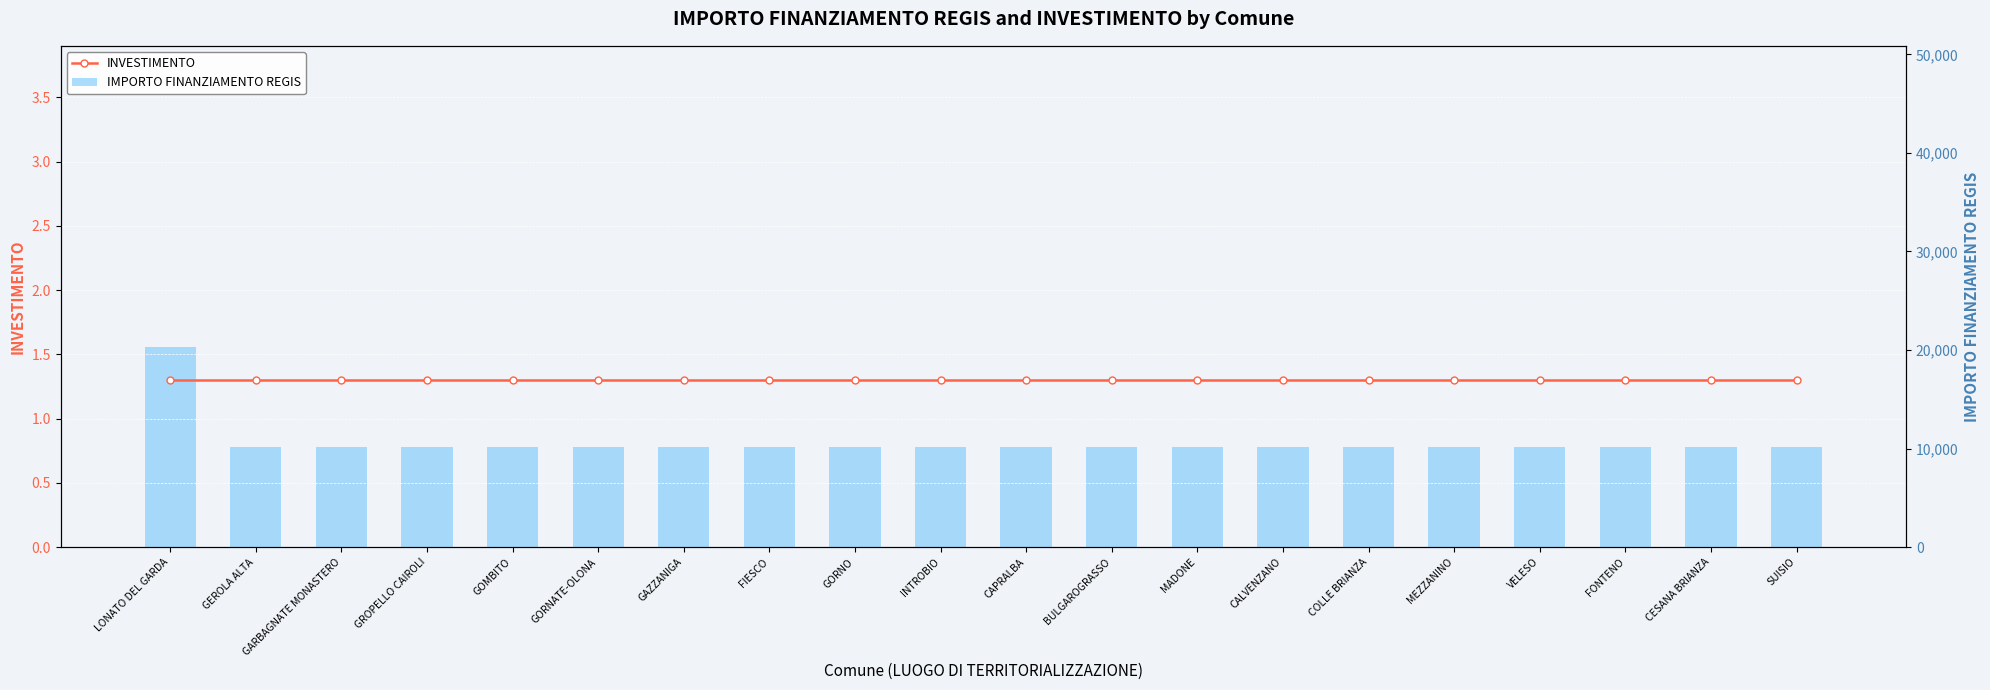

Reading right to left, extract all data points from this chart.

INVESTIMENTO: SUISIO=1.3	CESANA BRIANZA=1.3	FONTENO=1.3	VELESO=1.3	MEZZANINO=1.3	COLLE BRIANZA=1.3	CALVENZANO=1.3	MADONE=1.3	BULGAROGRASSO=1.3	CAPRALBA=1.3	INTROBIO=1.3	GORNO=1.3	FIESCO=1.3	GAZZANIGA=1.3	GORNATE-OLONA=1.3	GOMBITO=1.3	GROPELLO CAIROLI=1.3	GARBAGNATE MONASTERO=1.3	GEROLA ALTA=1.3	LONATO DEL GARDA=1.3
IMPORTO FINANZIAMENTO REGIS: SUISIO=10172.0	CESANA BRIANZA=10172.0	FONTENO=10172.0	VELESO=10172.0	MEZZANINO=10172.0	COLLE BRIANZA=10172.0	CALVENZANO=10172.0	MADONE=10172.0	BULGAROGRASSO=10172.0	CAPRALBA=10172.0	INTROBIO=10172.0	GORNO=10172.0	FIESCO=10172.0	GAZZANIGA=10172.0	GORNATE-OLONA=10172.0	GOMBITO=10172.0	GROPELLO CAIROLI=10172.0	GARBAGNATE MONASTERO=10172.0	GEROLA ALTA=10172.0	LONATO DEL GARDA=20344.0